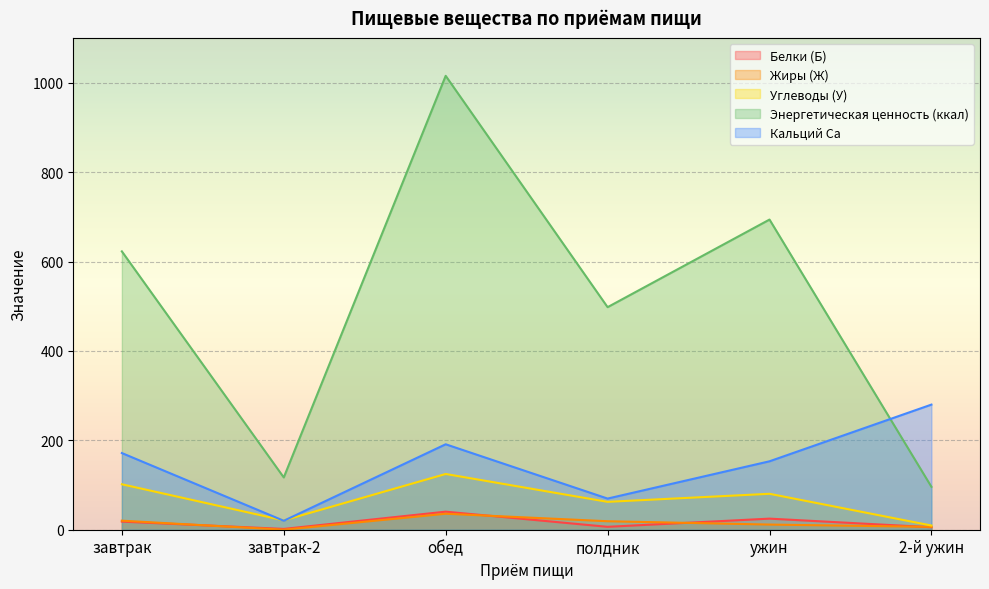

Where is the first local minimum for Белки (Б)?

завтрак-2